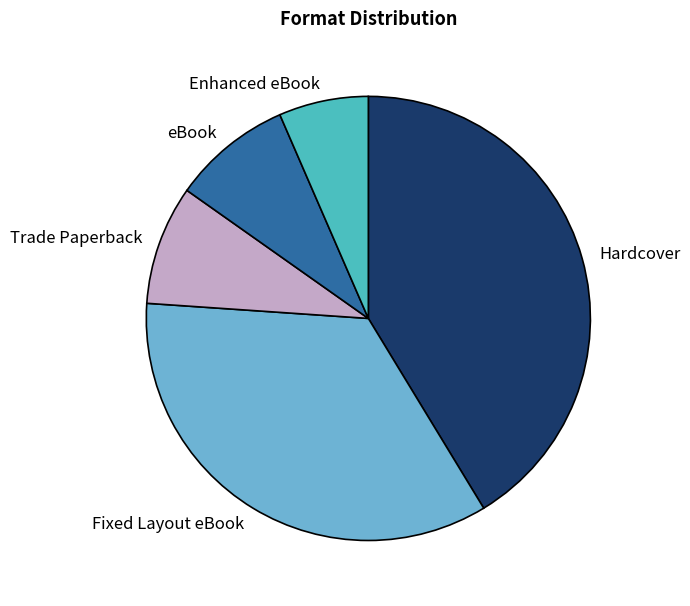

Is there any slice that represents more than half of the pie?

No